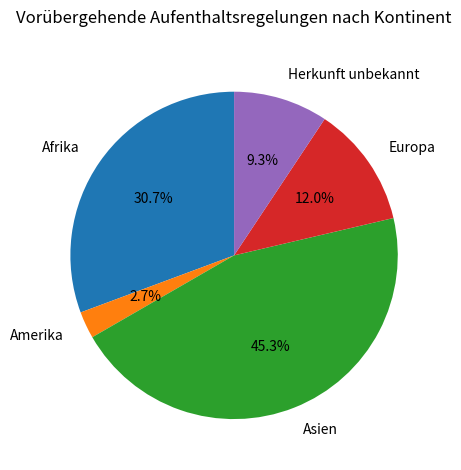

Is there a majority slice in this chart?

No